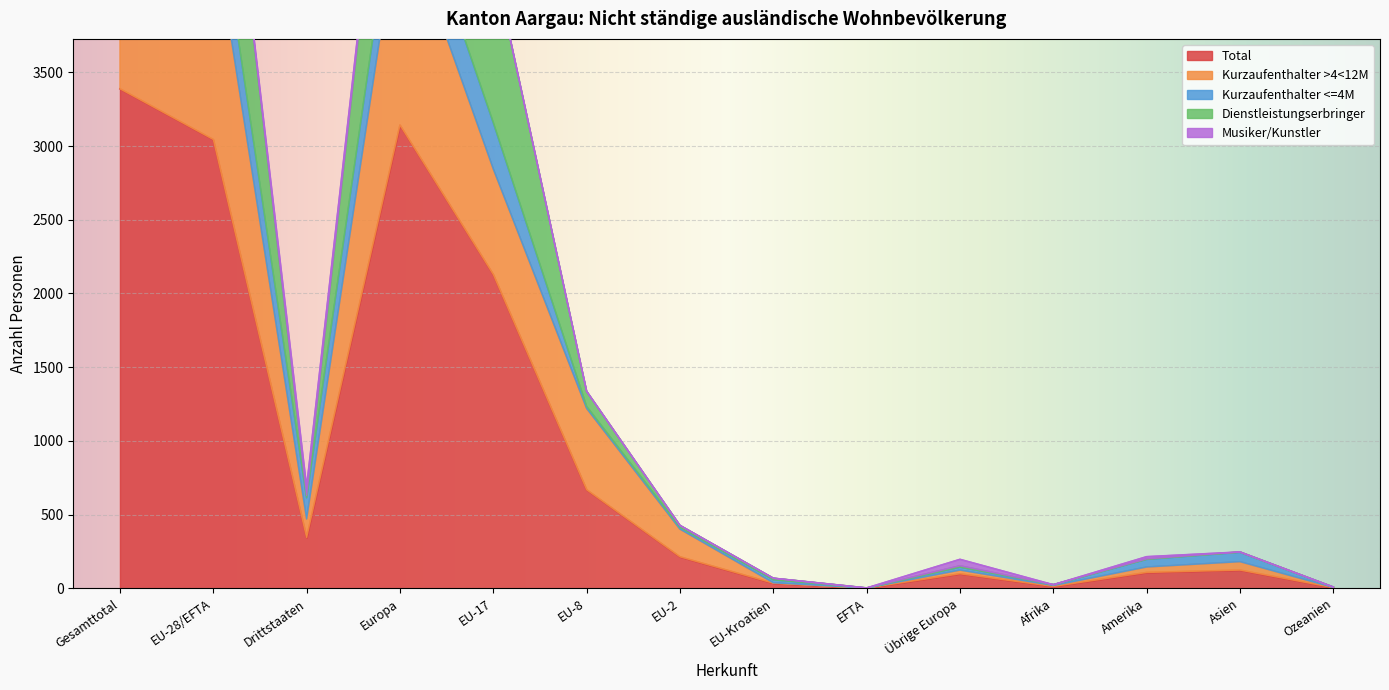

Rank the categories by Total value from lowest to highest.

EFTA, Ozeanien, Afrika, EU-Kroatien, Übrige Europa, Amerika, Asien, EU-2, Drittstaaten, EU-8, EU-17, EU-28/EFTA, Europa, Gesamttotal